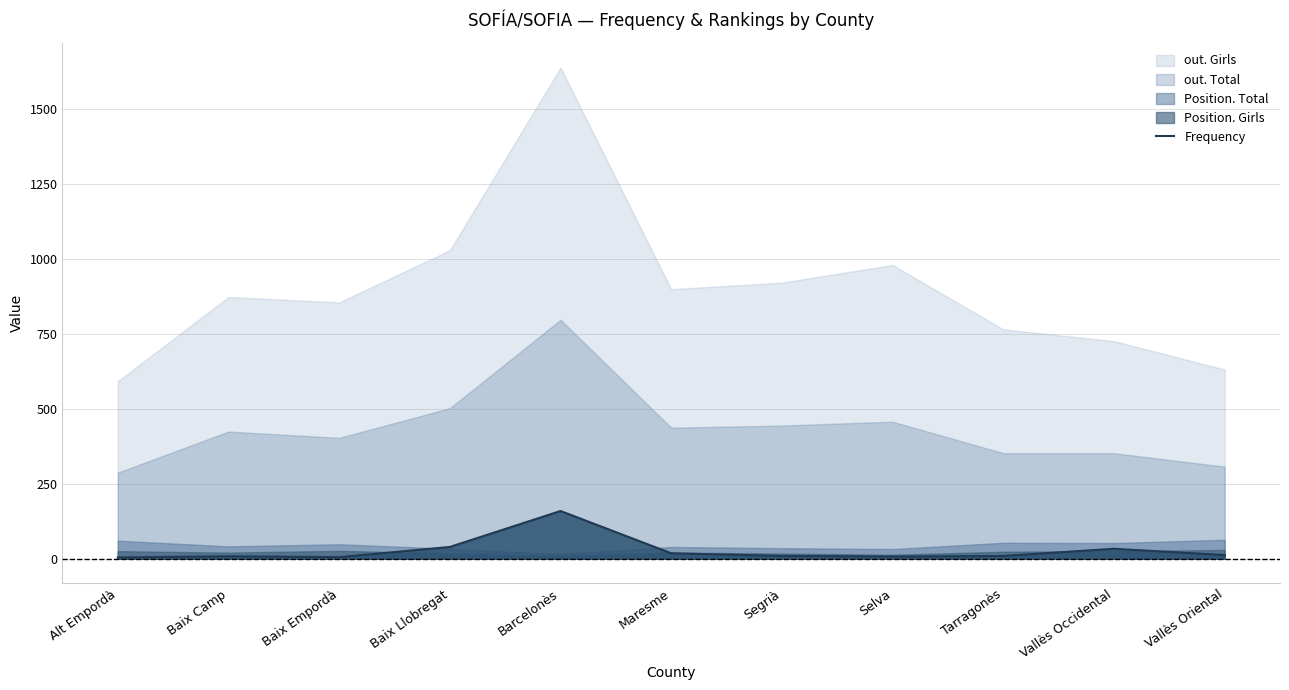

What position from the left is Vallès Occidental?

10